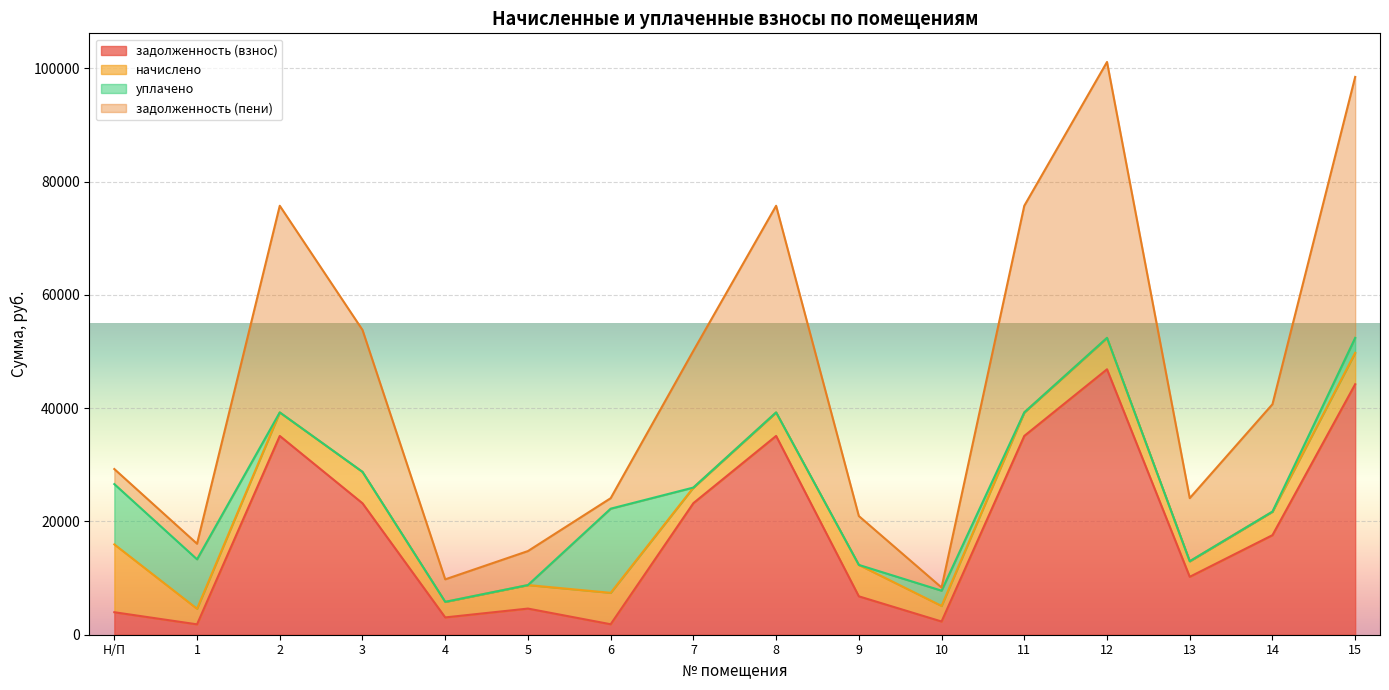

True or false: задолженность (взнос) has a value of 1548.6 at 4.

False